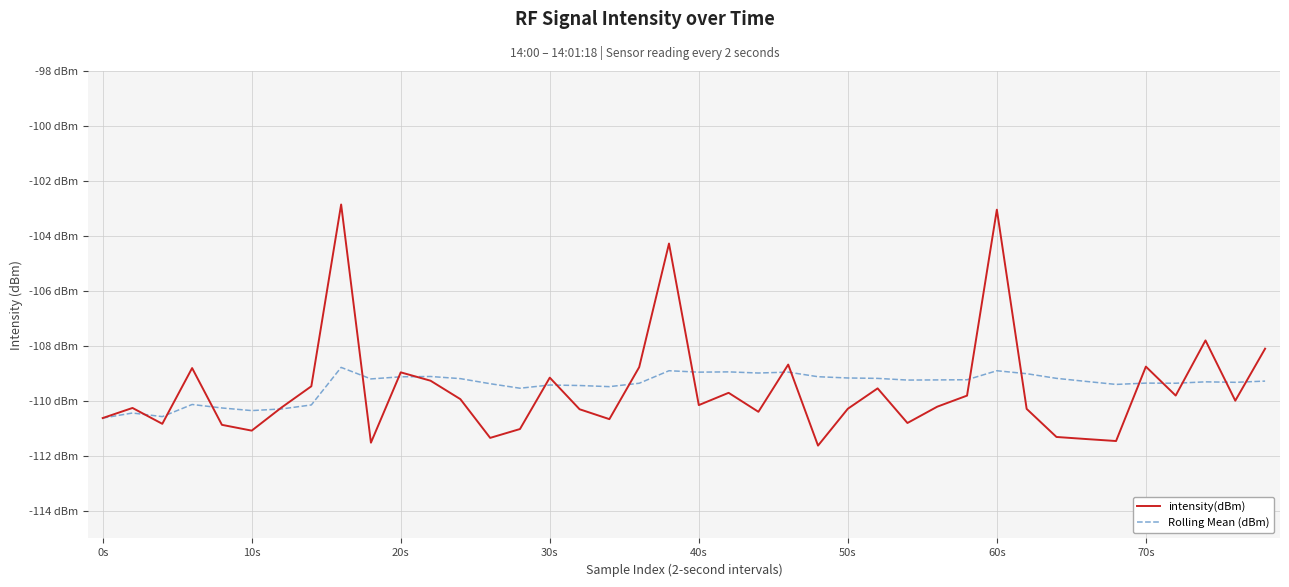

What is the lowest value of the intensity(dBm) series?

-111.6